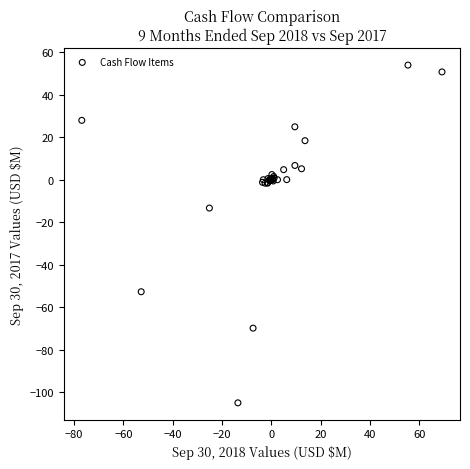

What Y value in the scatter plot is closest to -25?

-13.4